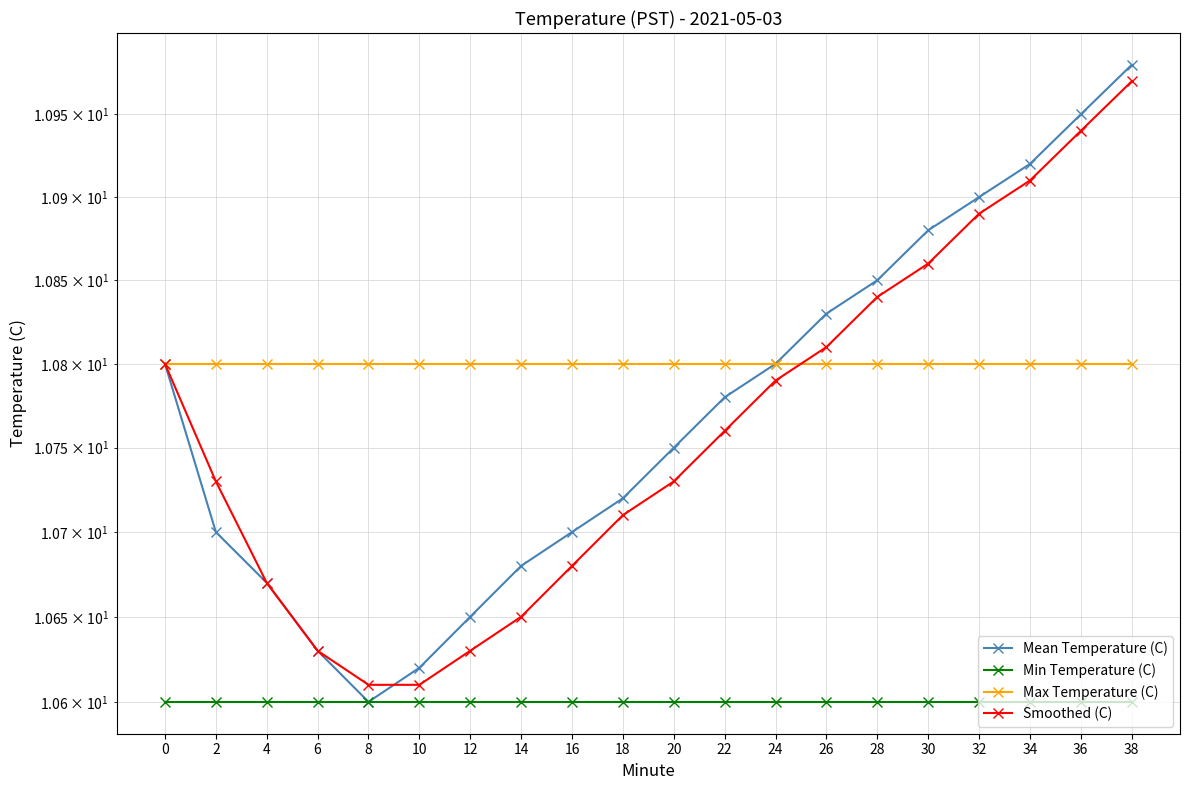

True or false: Smoothed (C) and Min Temperature (C) intersect in this chart.

False